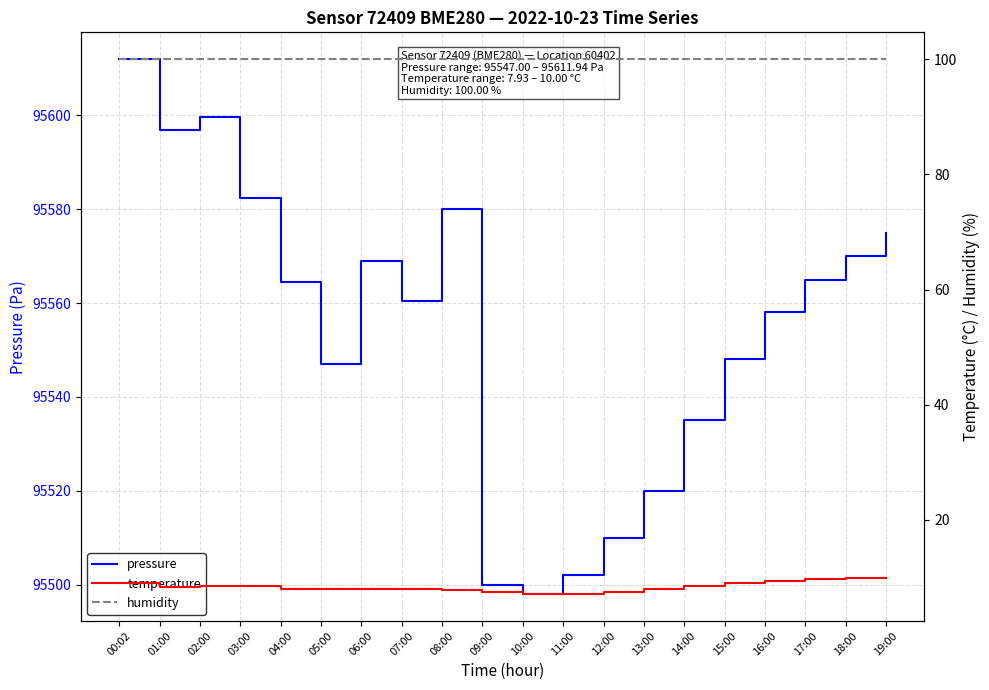

What is the value of the pressure point at the 6th from the left?

95547.0